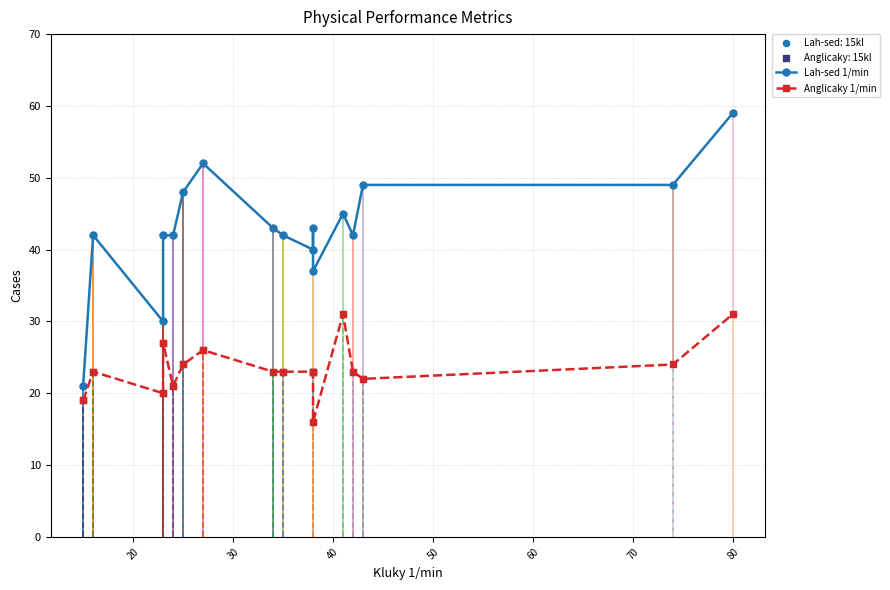

Which series contains the lowest Y value?

Anglicaky 1/min